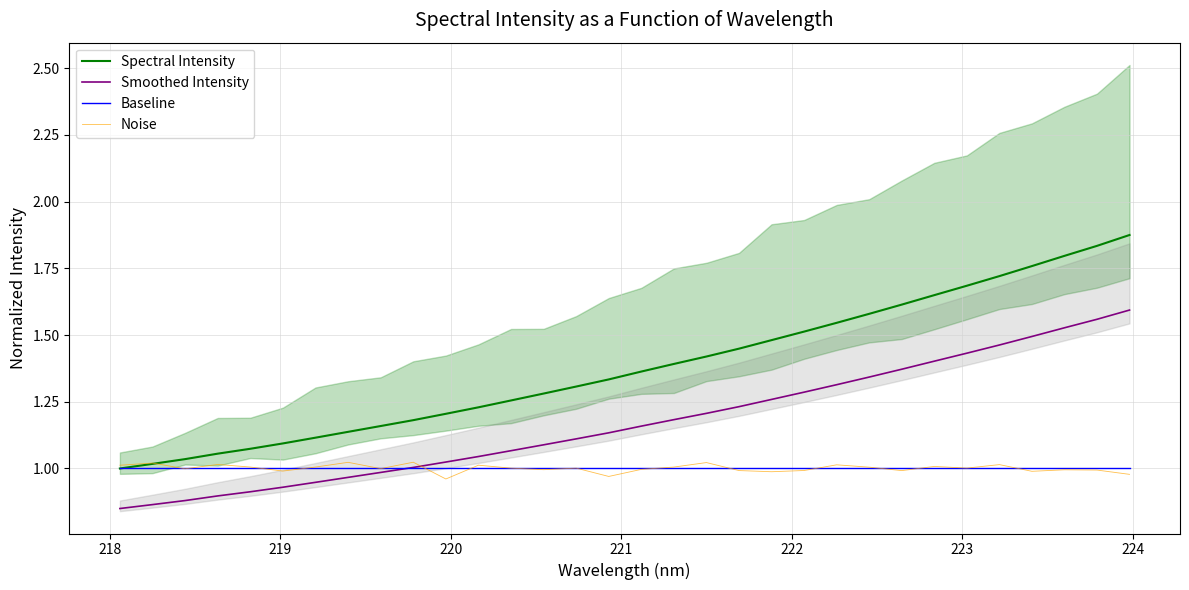

What is the sum of all Baseline values?

32.0